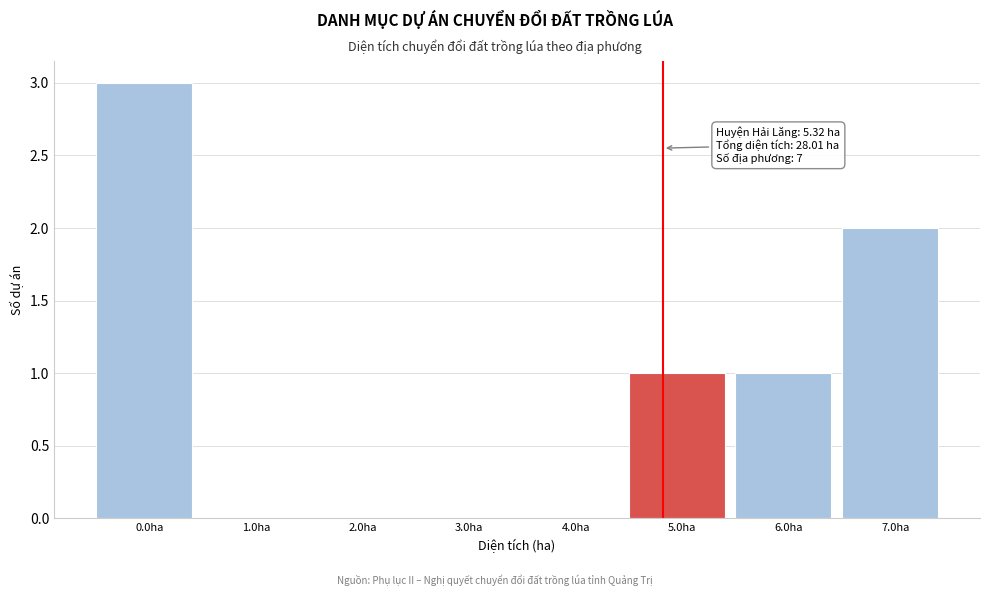

Reading right to left, transcribe all the data shown in this chart.

7.0ha=2	6.0ha=1	5.0ha=1	4.0ha=0	3.0ha=0	2.0ha=0	1.0ha=0	0.0ha=3